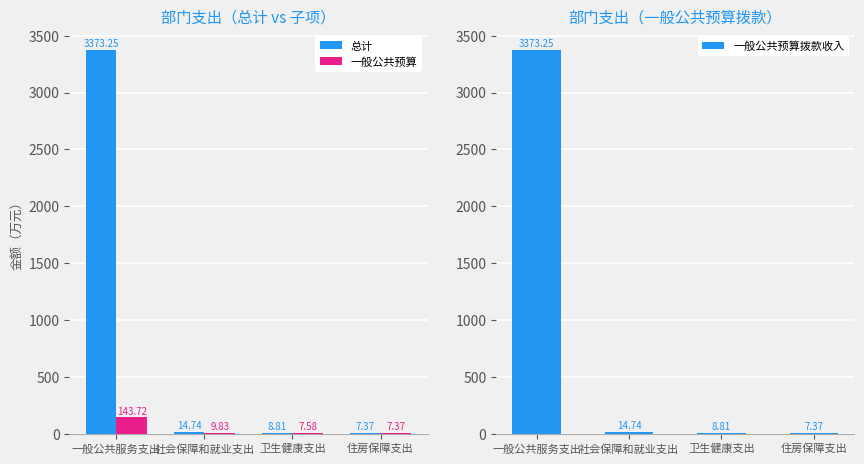

True or false: 一般公共预算拨款收入 has a value of 1310.4 at 一般公共服务支出.

False